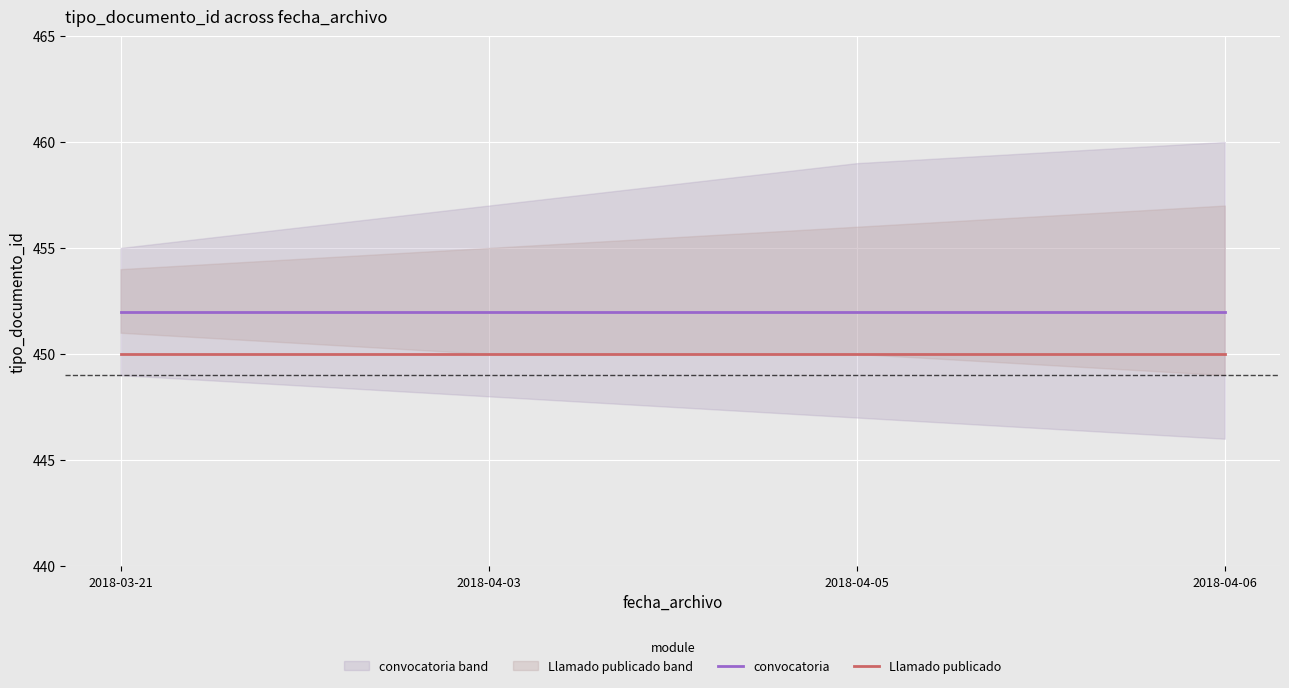

Reading left to right, extract all data points from this chart.

convocatoria: 2018-03-21=452	2018-04-03=452	2018-04-05=452	2018-04-06=452
Llamado publicado: 2018-03-21=450	2018-04-03=450	2018-04-05=450	2018-04-06=450